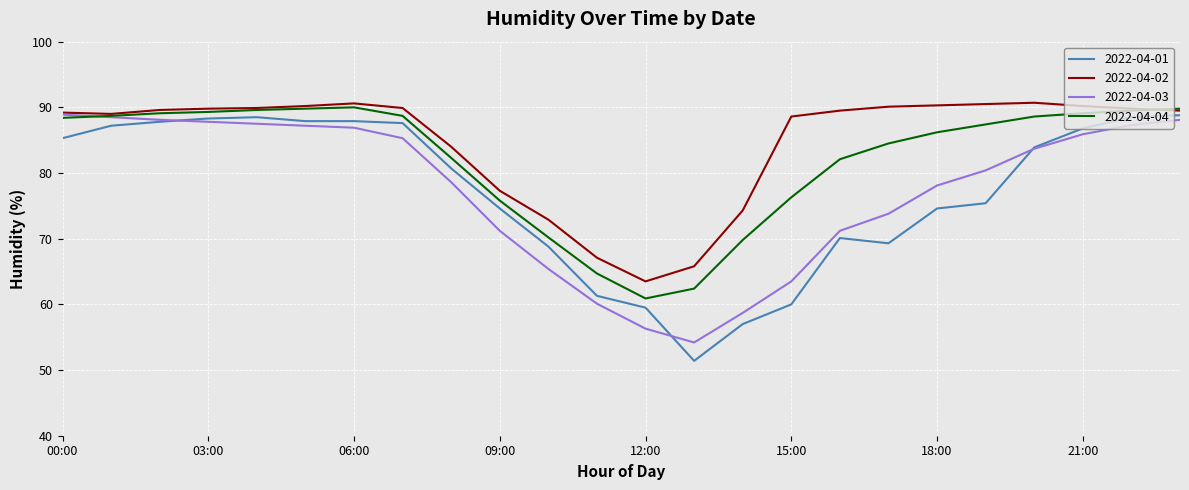

What is the minimum value for 2022-04-02?

63.5